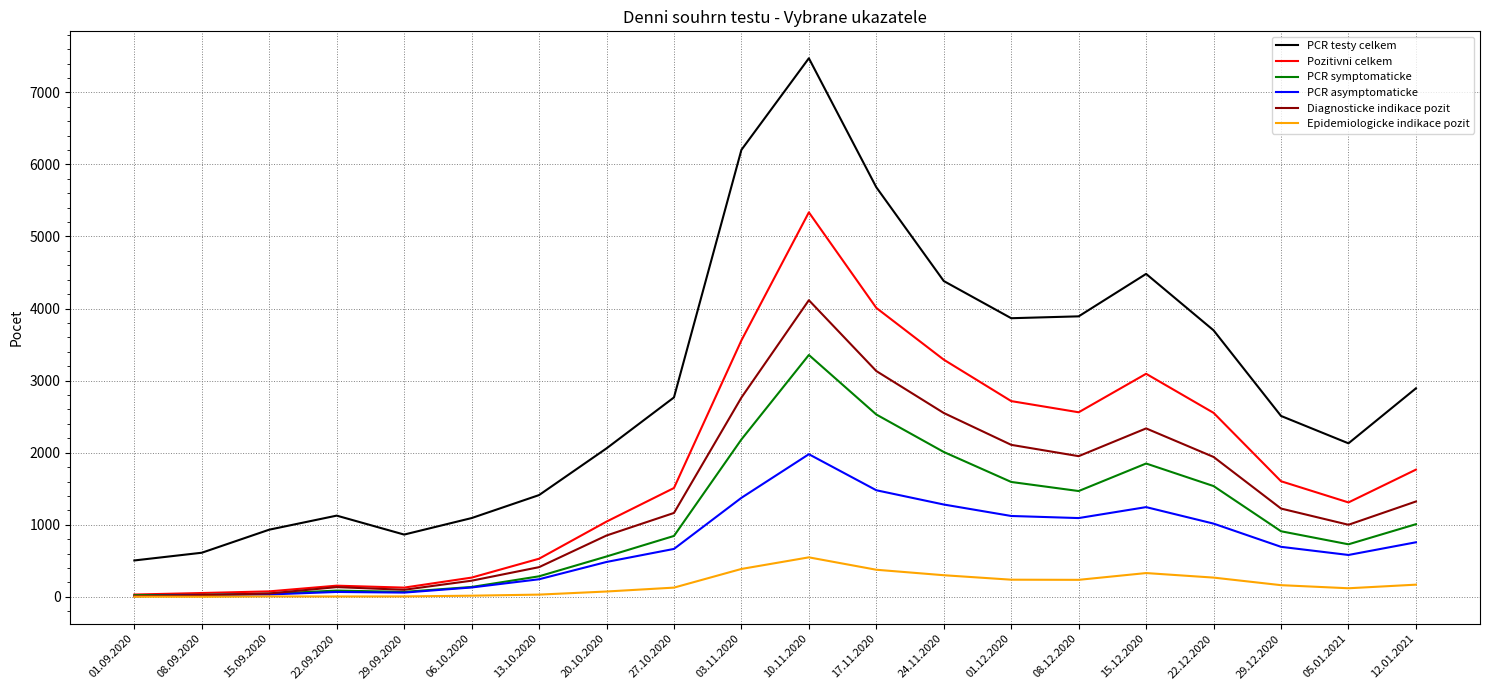

At which label does PCR testy celkem reach its minimum?

01.09.2020